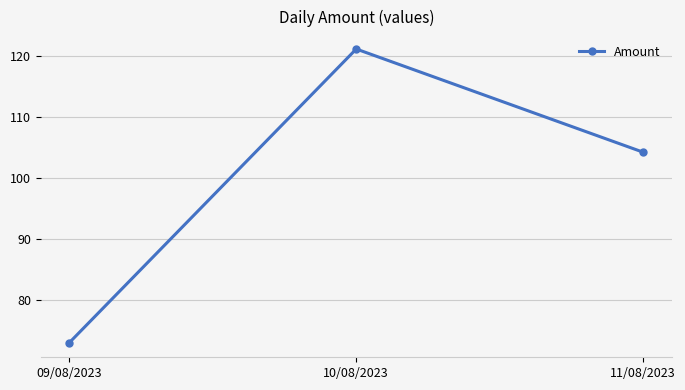

What is the sum of all values?

298.3